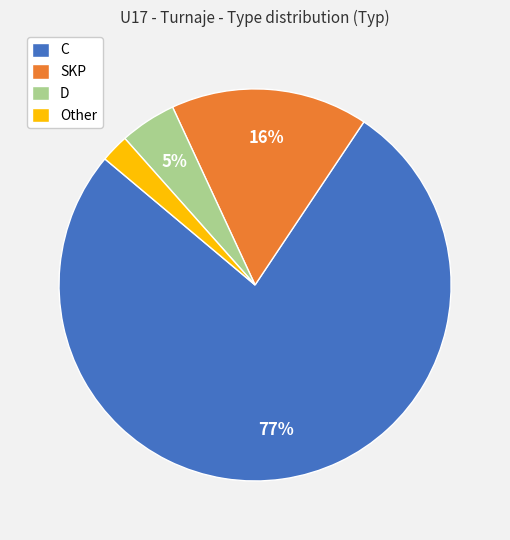

What is the largest slice in the pie chart?

C